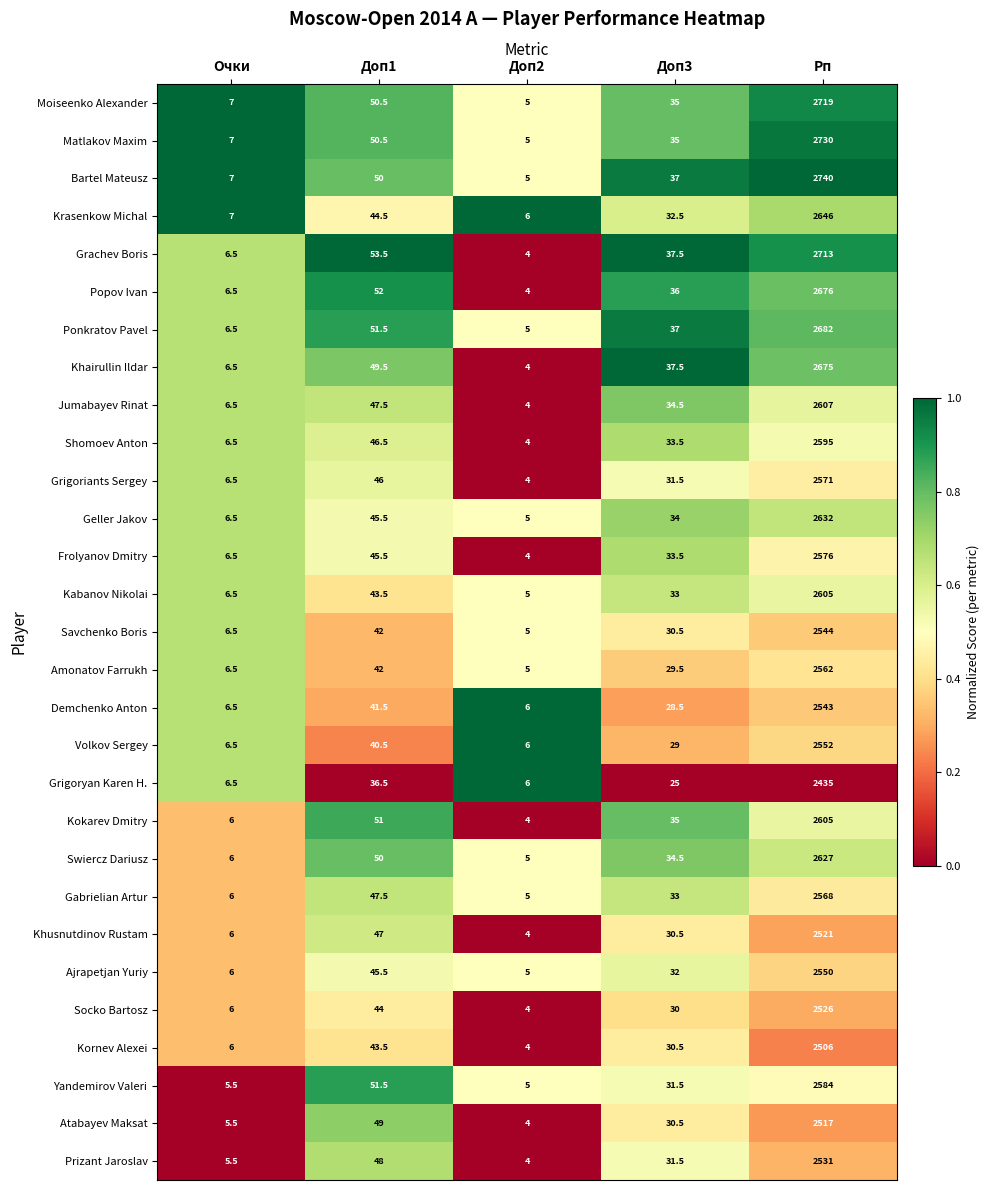

Where does the Ajrapetjan Yuriy series first go above 32?

Доп1